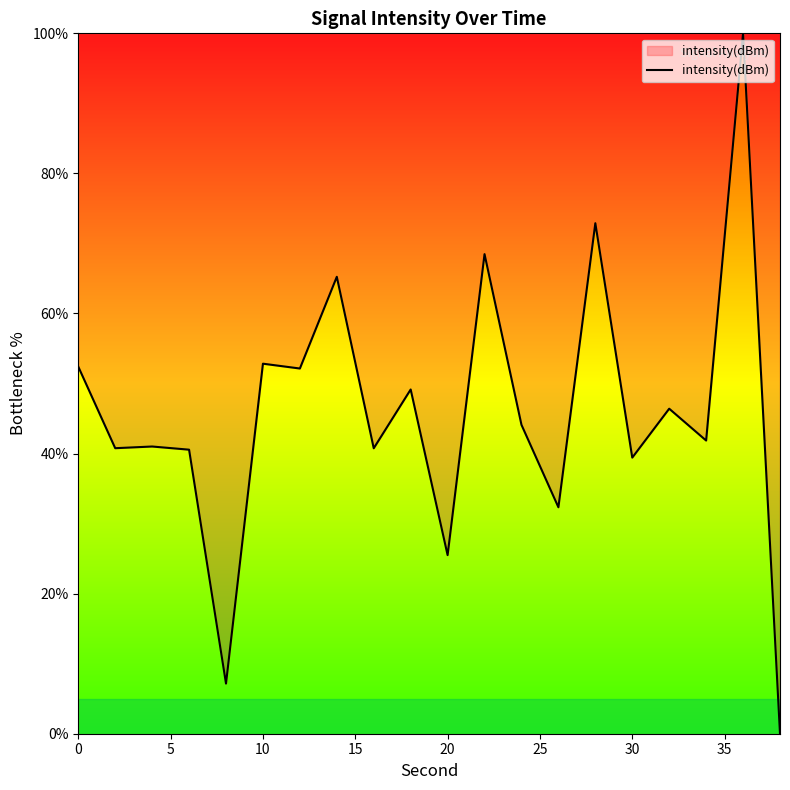

What is the greatest value displayed?

100.0